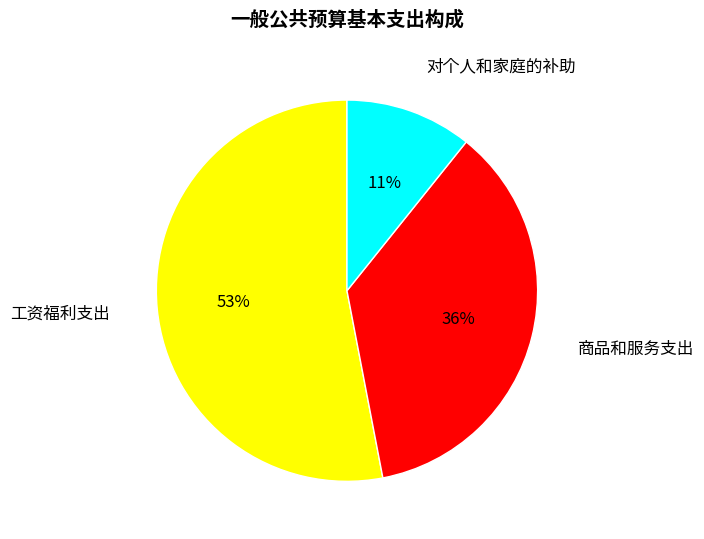

How many segments does this pie chart have?

3